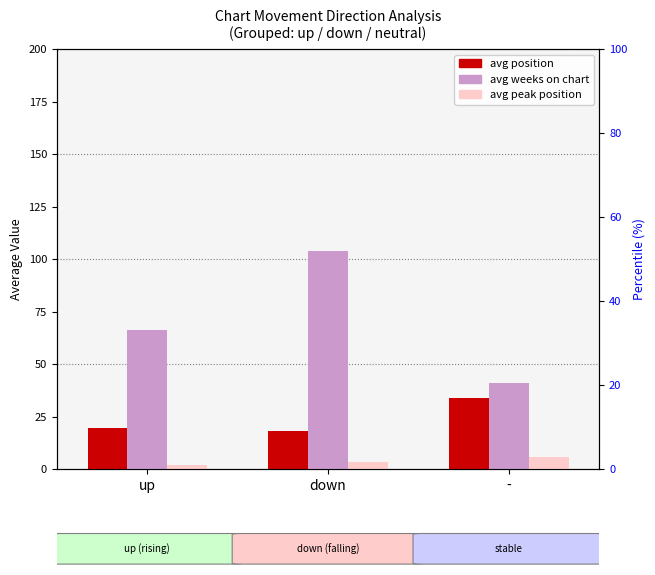

At which label does avg position first exceed 19?

up